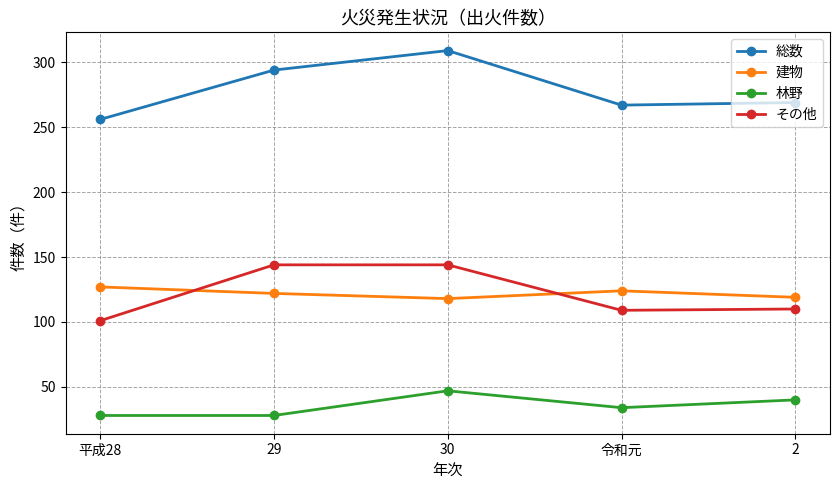

What is the sum of the 建物 values at 29 and 2?

241